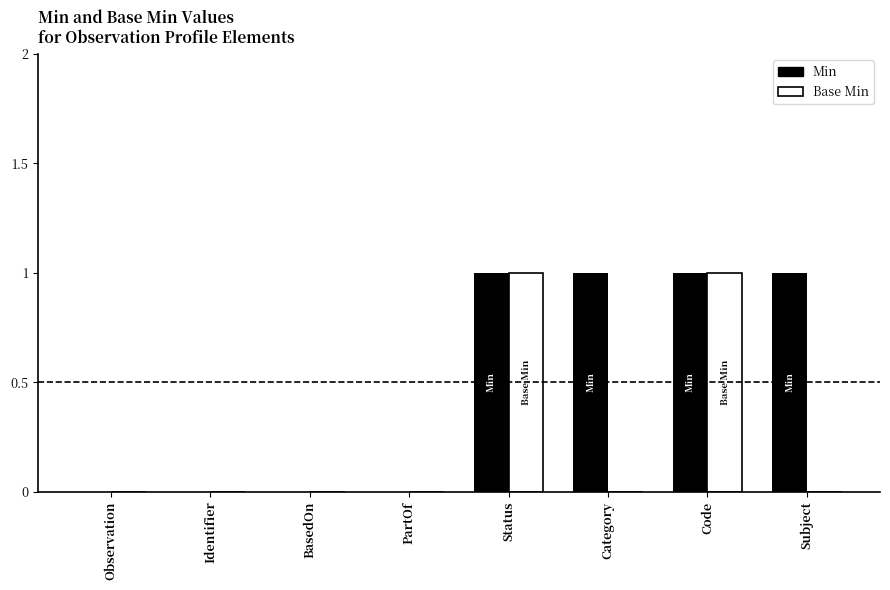

Are the bars grouped side by side (vs. stacked)?

Yes